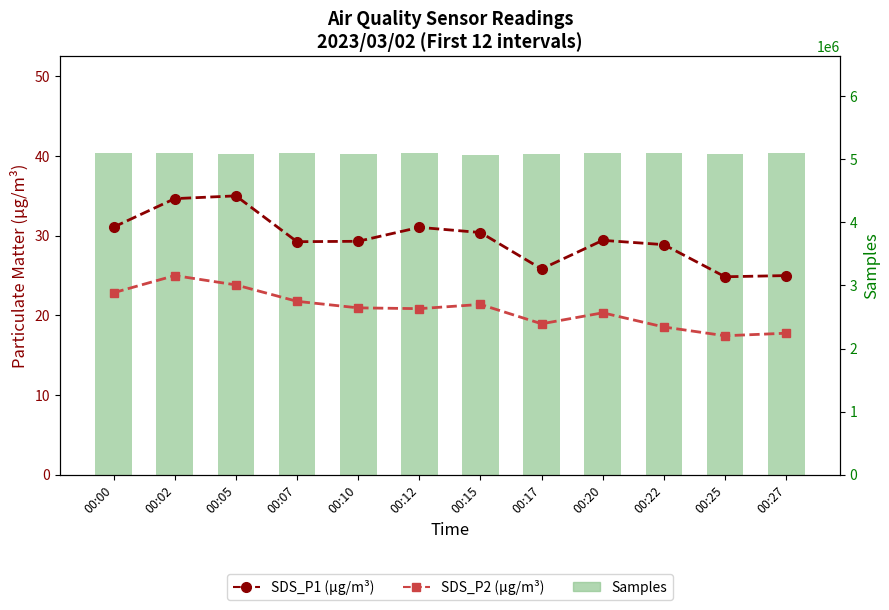

What are all the series names shown in the legend?

SDS_P1 (µg/m³), SDS_P2 (µg/m³), Samples